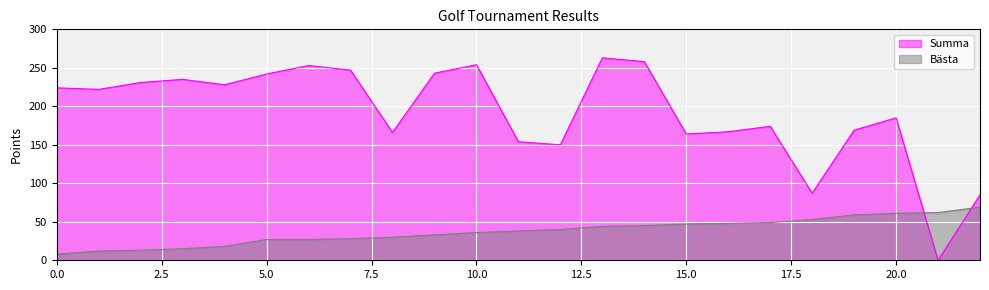

Reading left to right, transcribe all the data shown in this chart.

Summa: 224	222	231	235	228	242	253	247	166	243	254	154	150	263	258	164	167	174	87	169	185	0	85
Bästa: 8	12	13	15	18	27	27	28	30	33	36	38	40	44	45	47	48	49	53	59	61	62	69